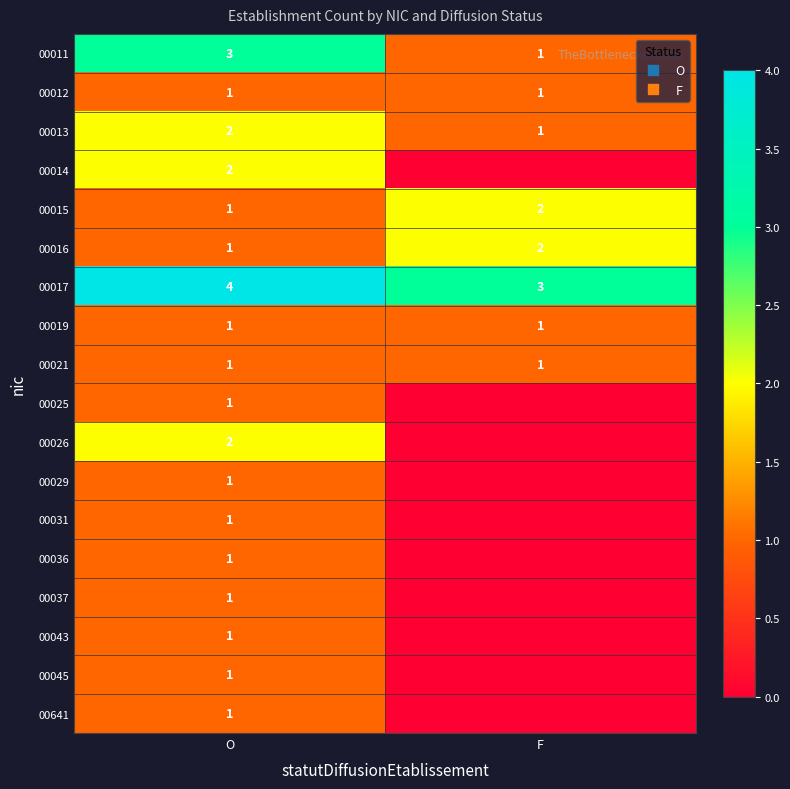

The 00029 series shows -1 at F. True or false?

False